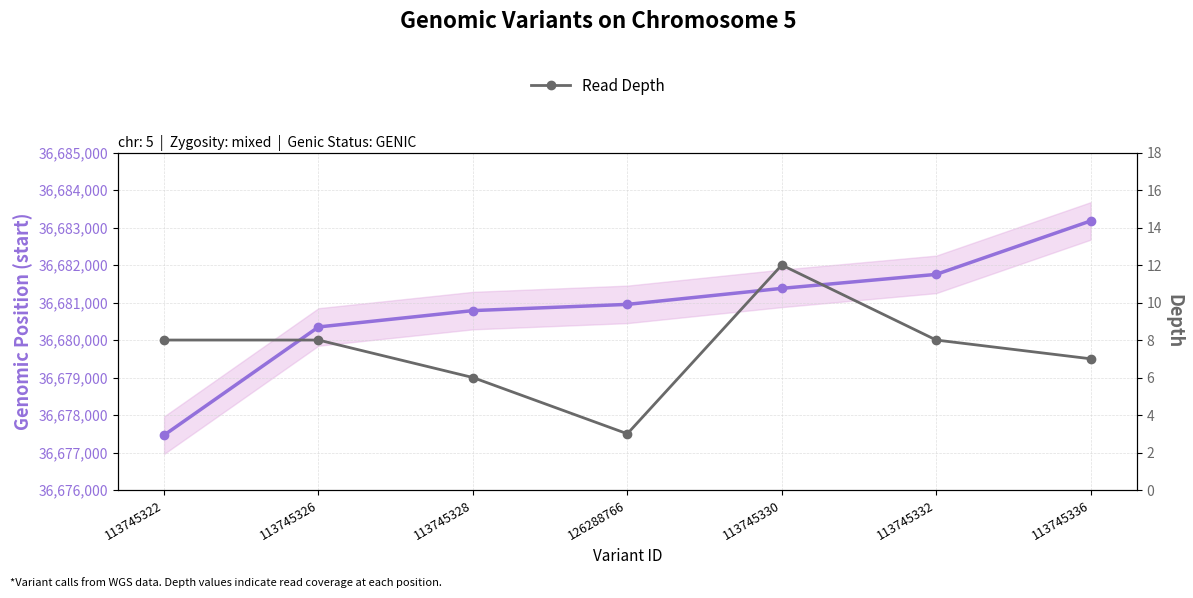

Reading right to left, extract all data points from this chart.

Genomic Start Position: 113745336=36683176	113745332=36681751	113745330=36681378	126288766=36680951	113745328=36680785	113745326=36680349	113745322=36677463
Read Depth: 113745336=7	113745332=8	113745330=12	126288766=3	113745328=6	113745326=8	113745322=8